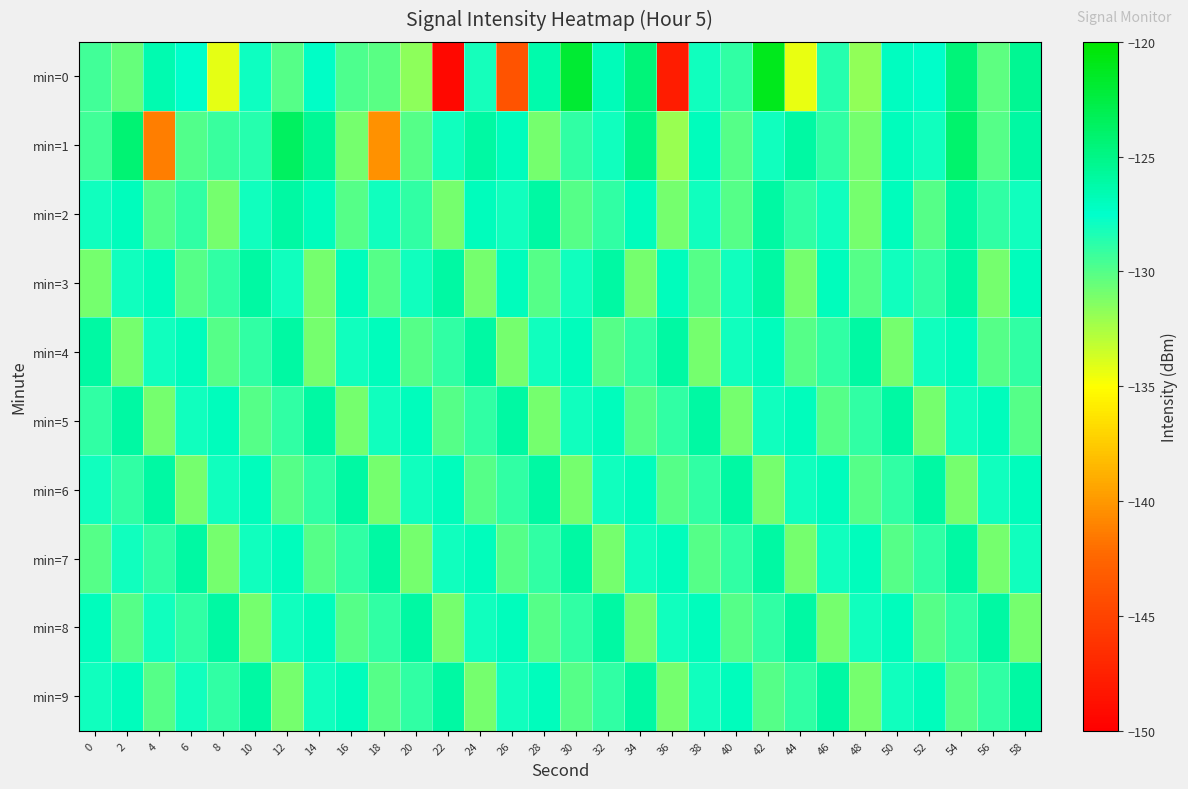

At which category is the sum across all series the highest?

54